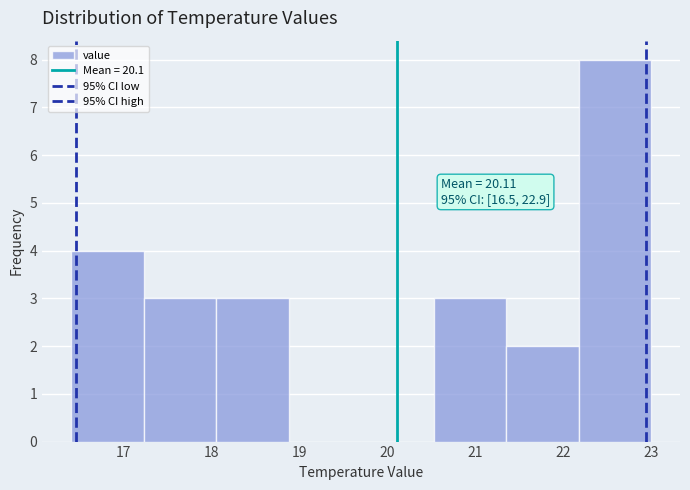

Over which range of the x-axis is the bar tallest?

22.2 to 23.0